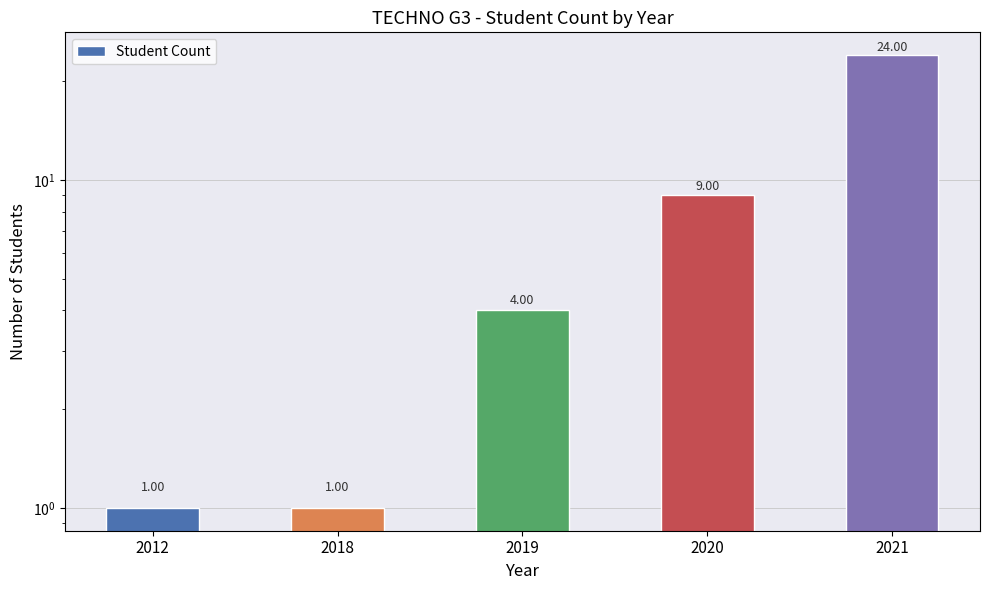

Does the chart contain any negative values?

No